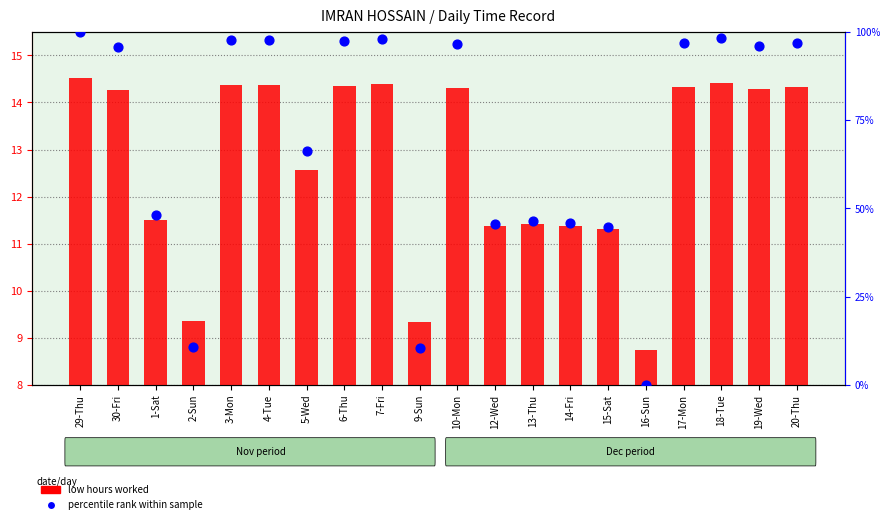

Which series has the widest spread of Y values?

percentile rank within sample